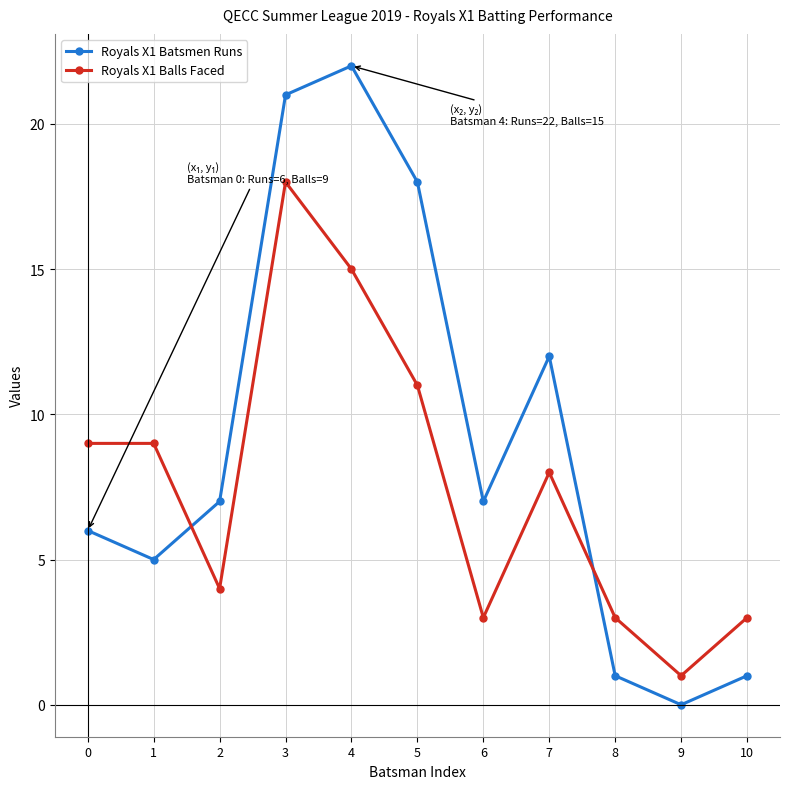

How many intersections are there between Royals X1 Balls Faced and Royals X1 Batsmen Runs?

2